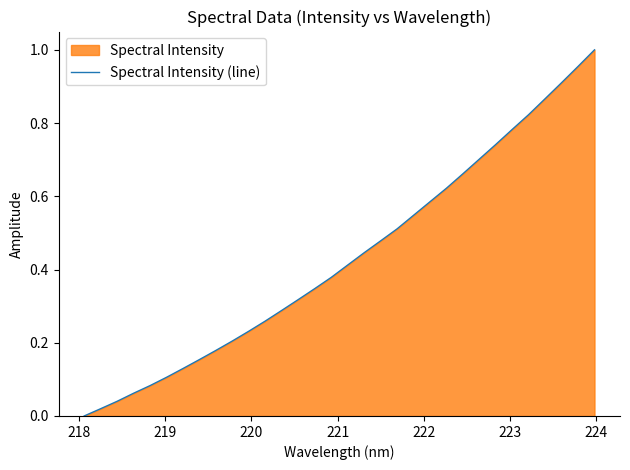

What is the average value?

0.4